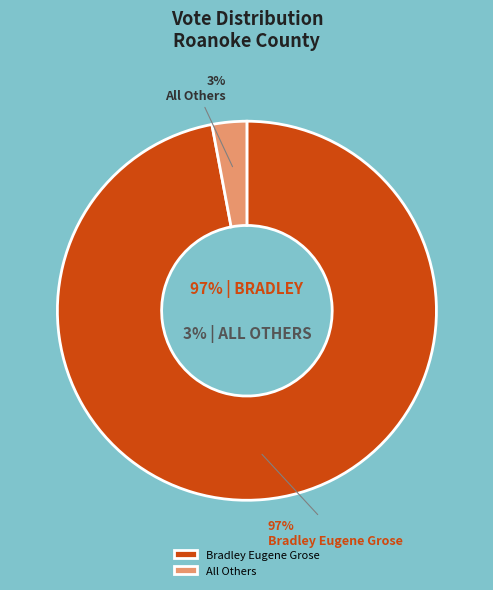

Which slice is the largest?

Bradley Eugene Grose